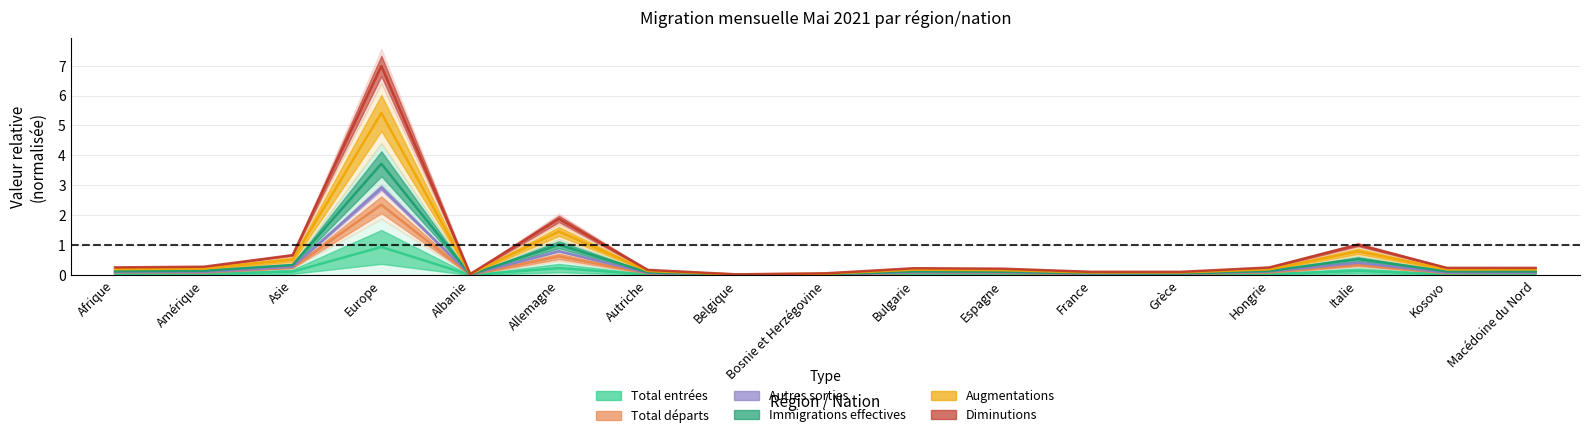

What is the label of the 5th point from the left?

Albanie